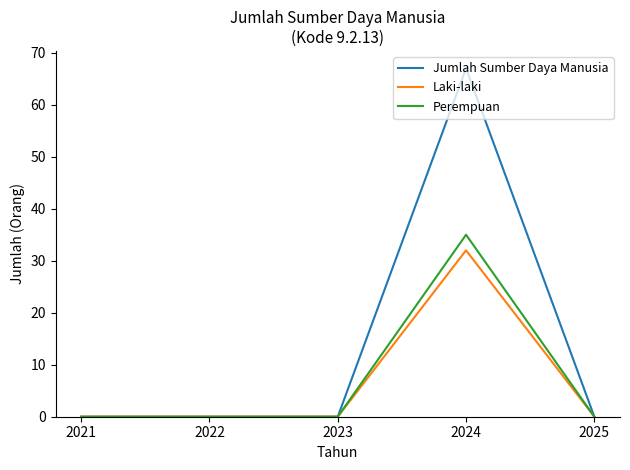

The Jumlah Sumber Daya Manusia series shows -31 at 2023. True or false?

False